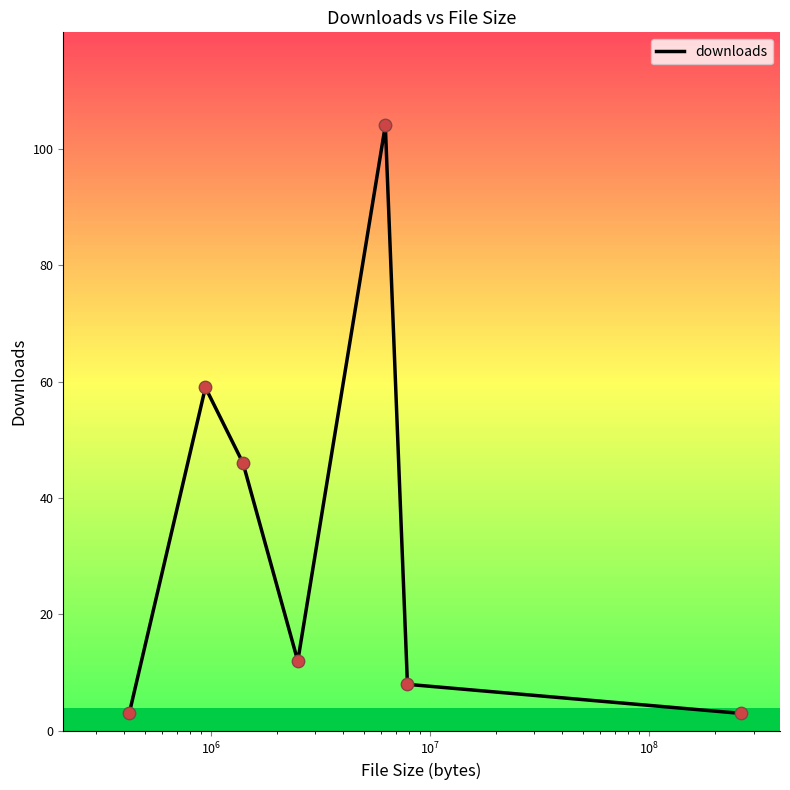

What is the difference between the maximum and minimum values?

101